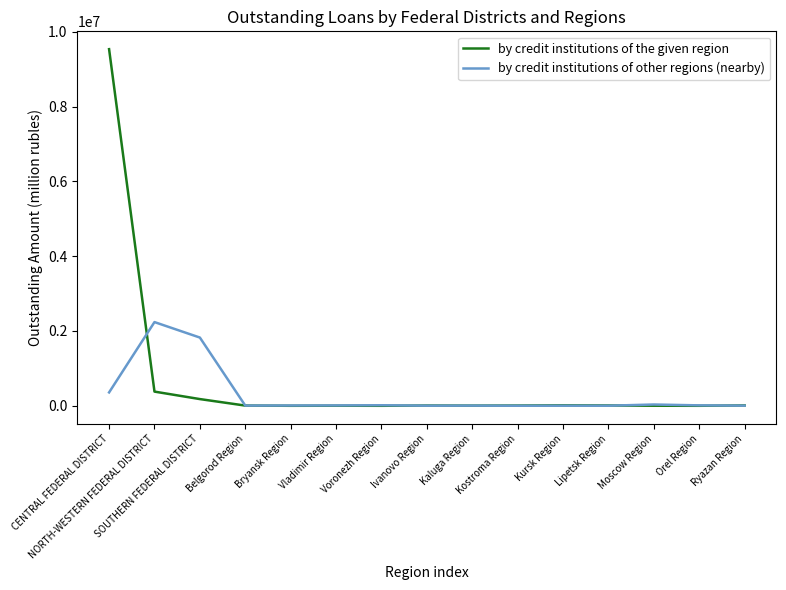

Which series has the widest spread of values?

by credit institutions of the given region